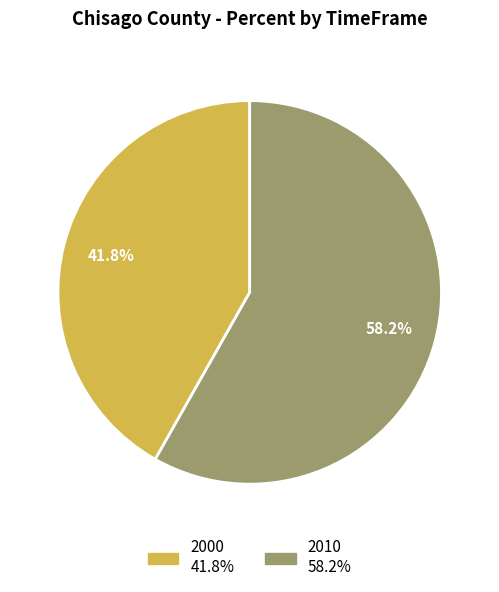

Is there any slice that represents more than half of the pie?

Yes